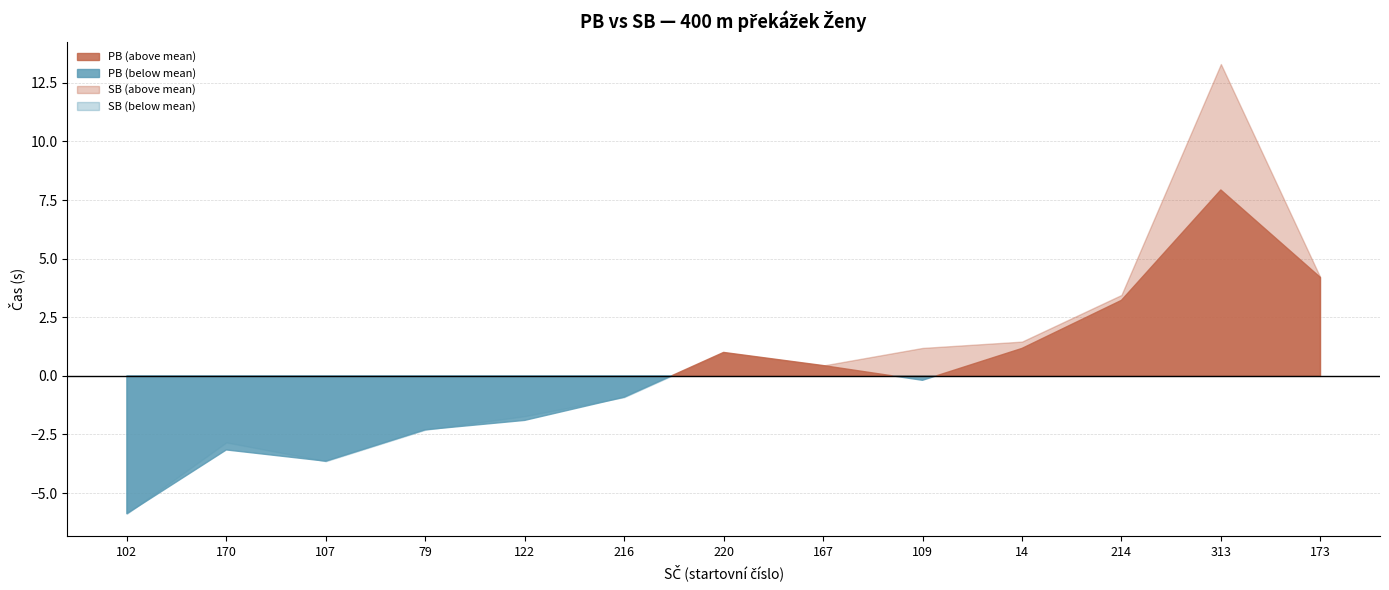

What is the difference between the maximum and second lowest values in the SB series?

16.9